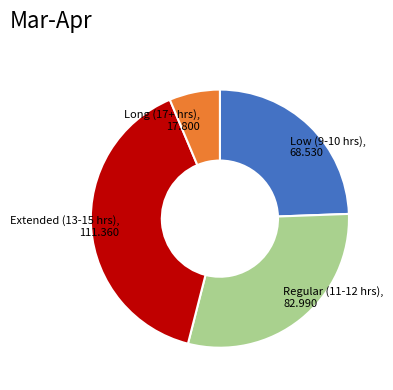

The Extended (13-15 hrs) slice represents 40% of the pie. True or false?

True